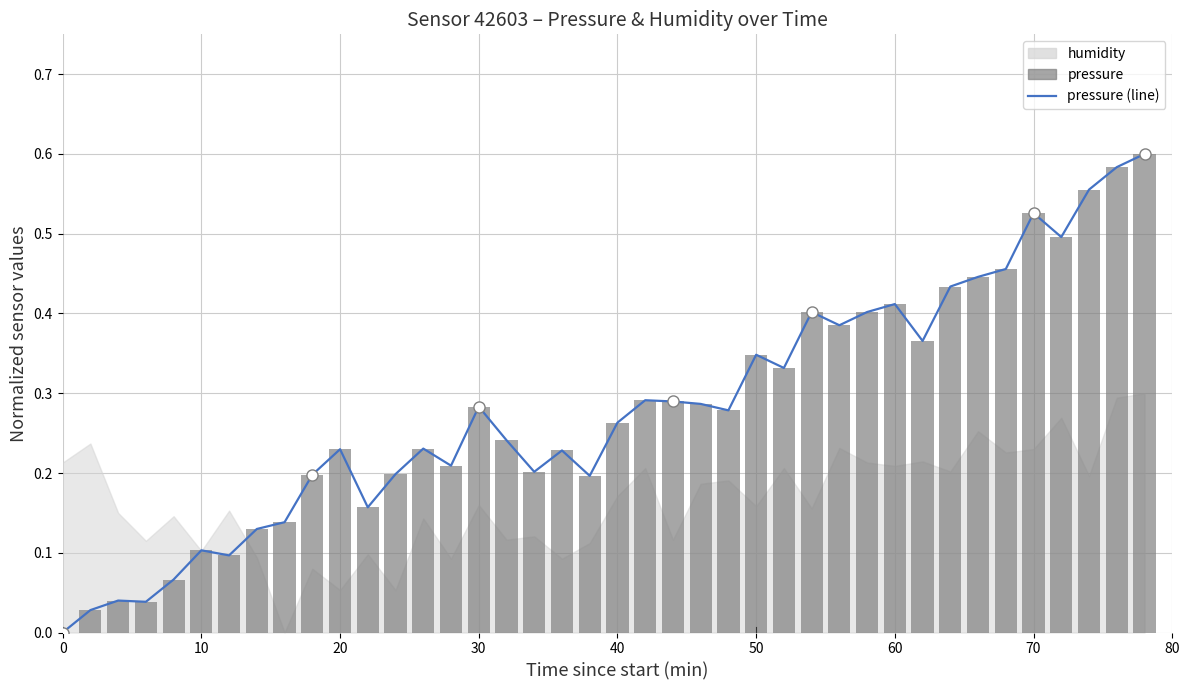

What is the maximum value for pressure (line)?

0.6